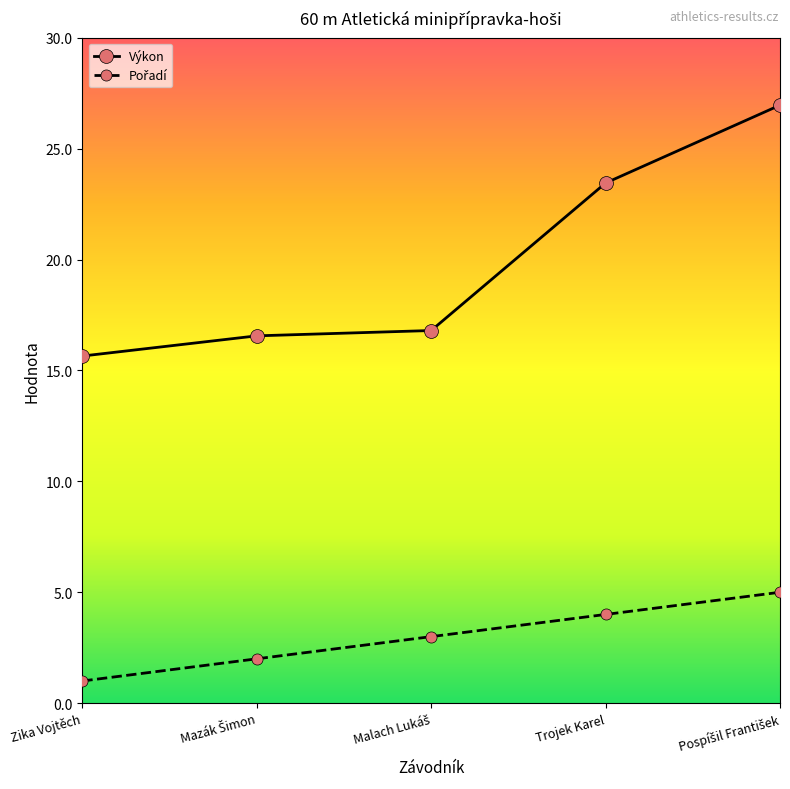

What is the label of the 1st point from the left?

Zika Vojtěch